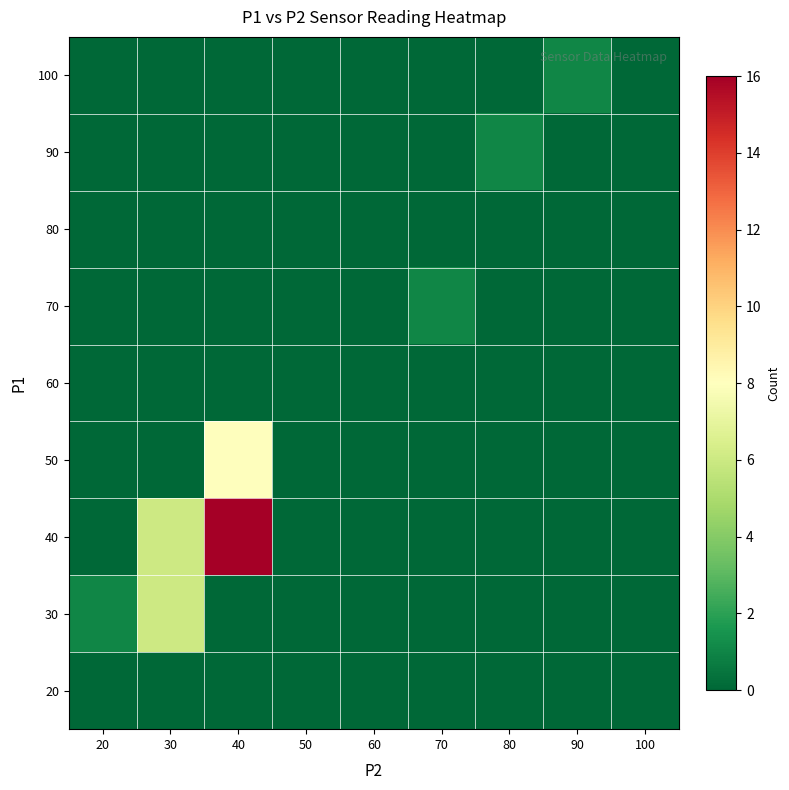

At how many categories does at least one series exceed 2?

2